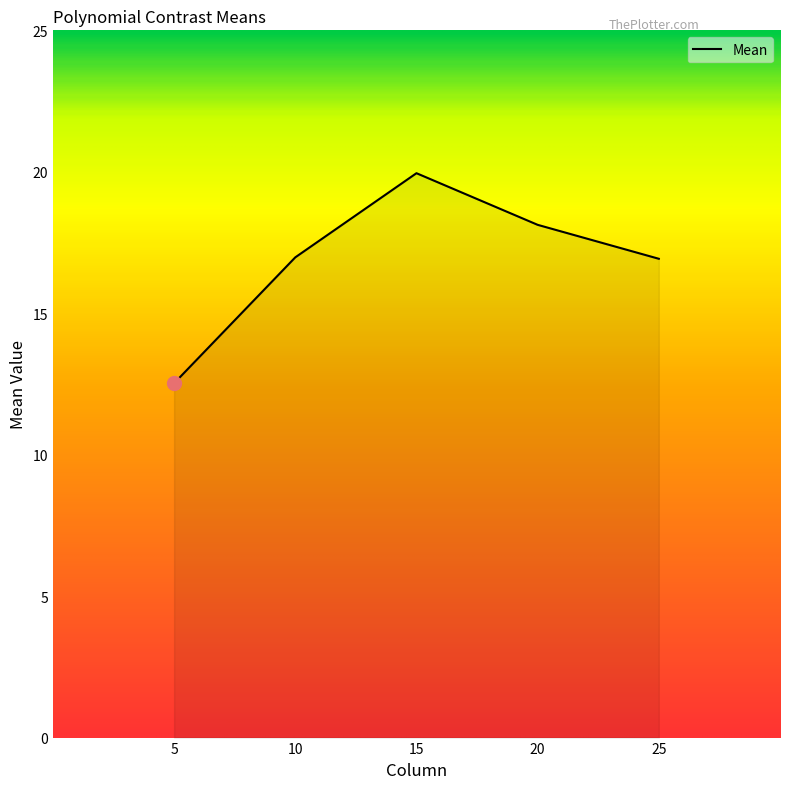

How many series are shown in this chart?

1